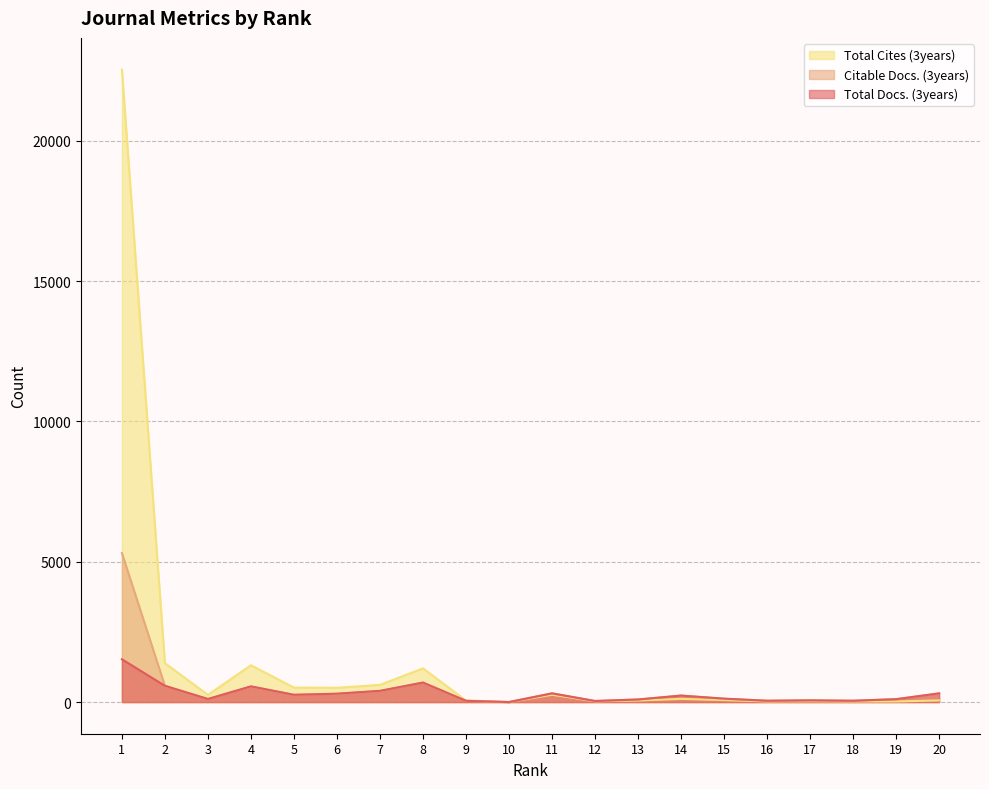

In Total Docs. (3years), how many points are higher than both neighbors (excluding endpoints)?

5